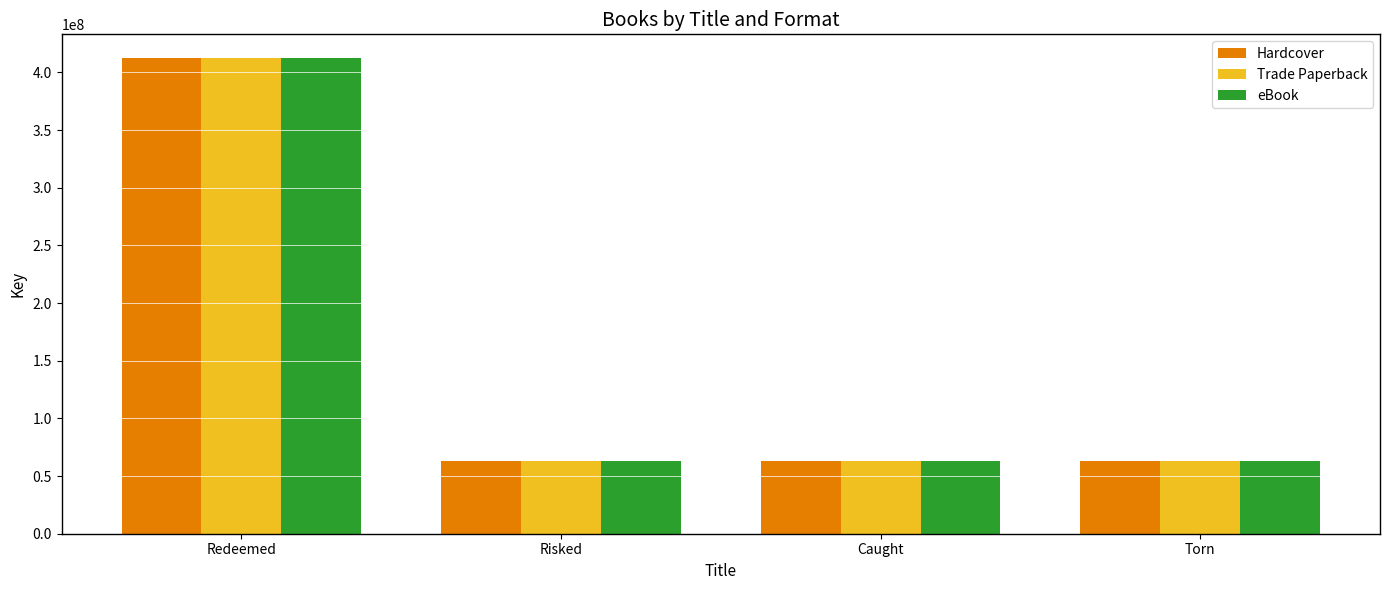

The Trade Paperback series shows 63041724 at Torn. True or false?

True